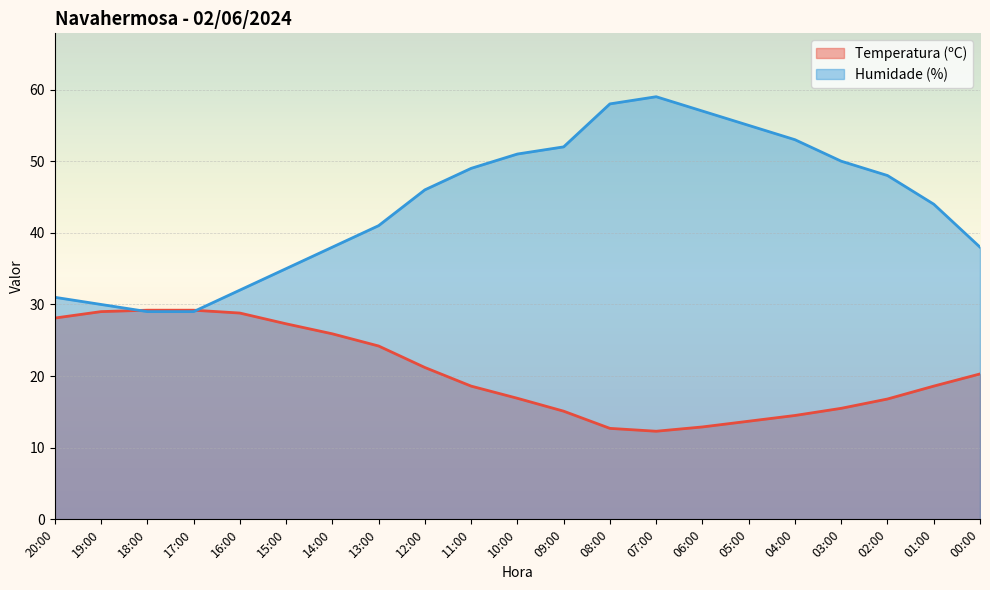

The value of Temperatura (ºC) at 13:00 is 10.5. True or false?

False